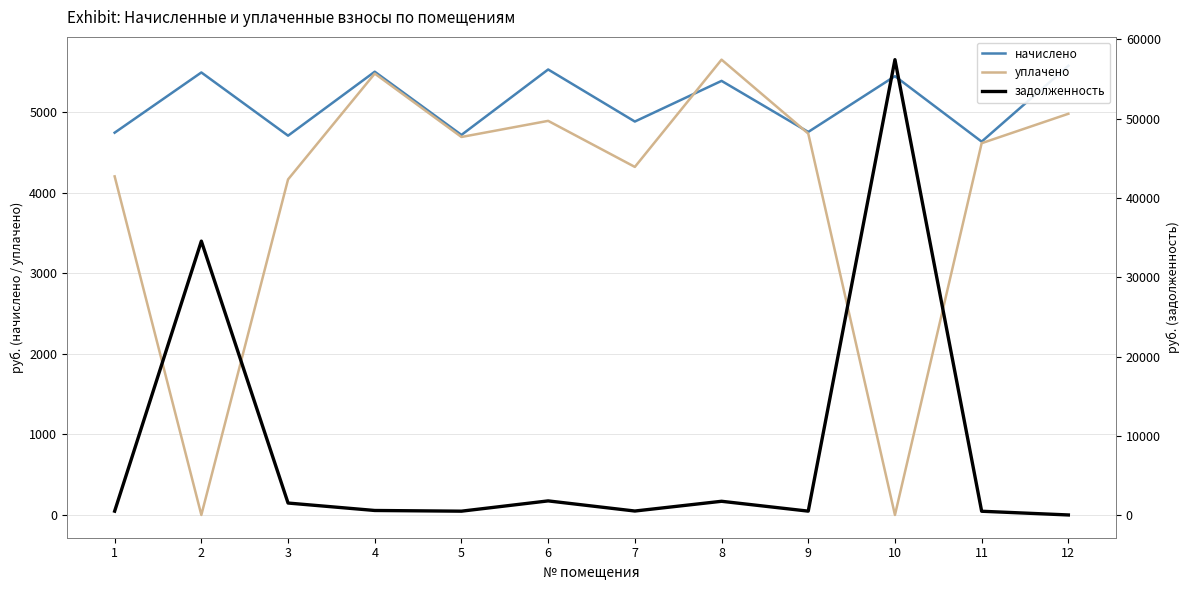

Is this an area chart (filled region under the line)?

No